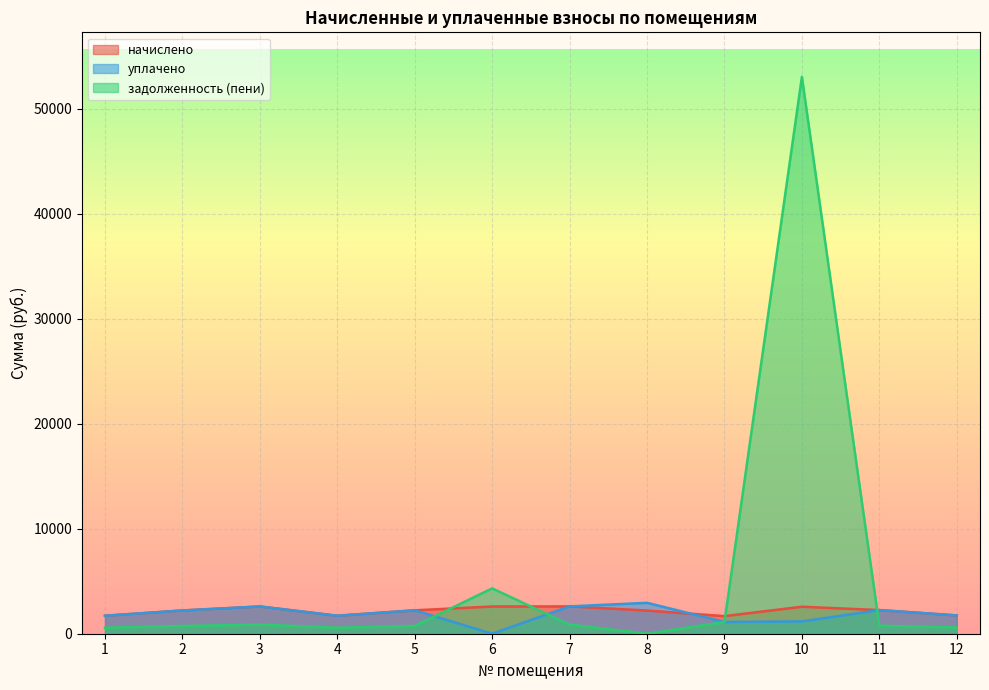

Which series has the widest spread of values?

задолженность (пени)